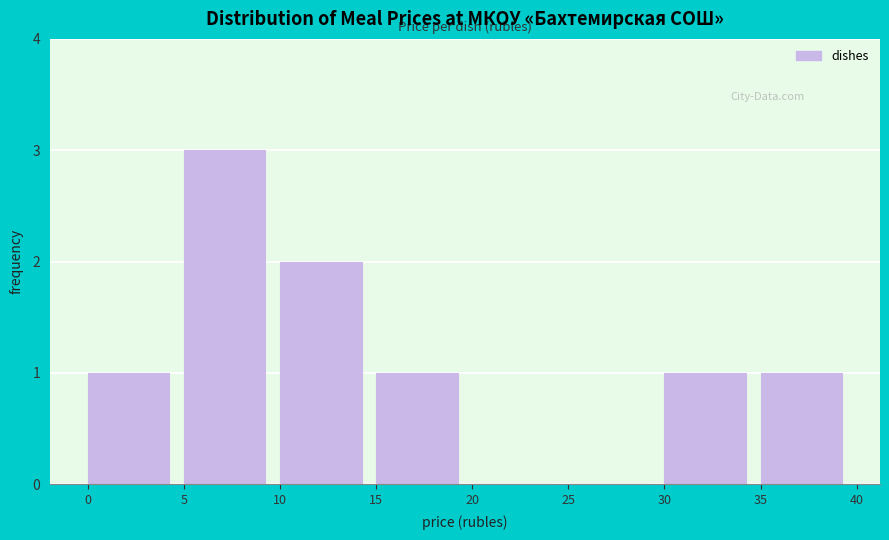

Reading left to right, transcribe this chart: for each bar, give the range it covers on the x-axis and its height. The values are not printed on the chart, so give them approximately, as read against the axis.

0 to 5: 1
5 to 10: 3
10 to 15: 2
15 to 20: 1
20 to 25: 0
25 to 30: 0
30 to 35: 1
35 to 40: 1